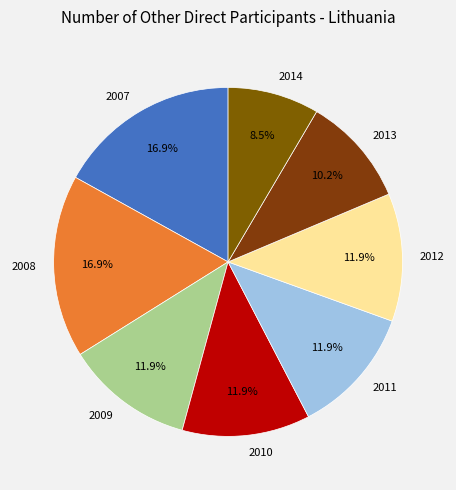

To the nearest percent, what is the average slice percentage?

12%